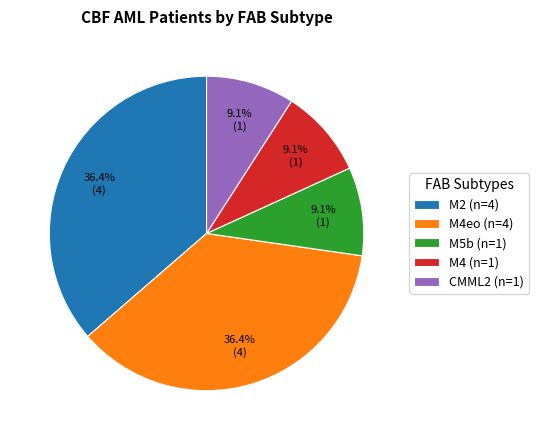

Does any single category account for the majority?

No